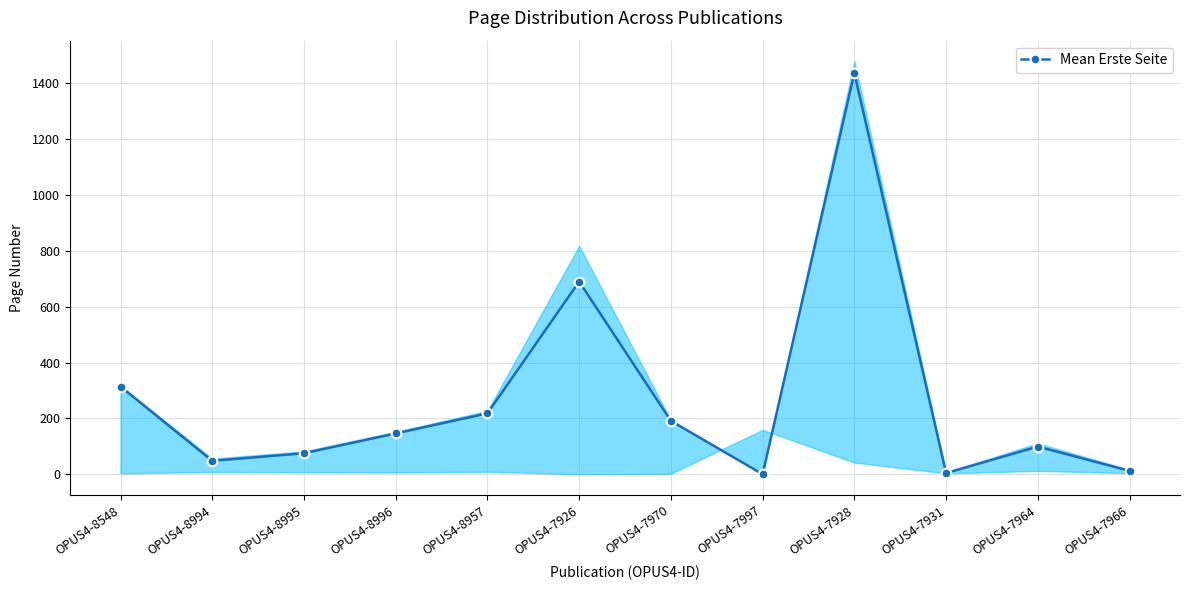

At which category does the data reach its first local peak?

OPUS4-7926